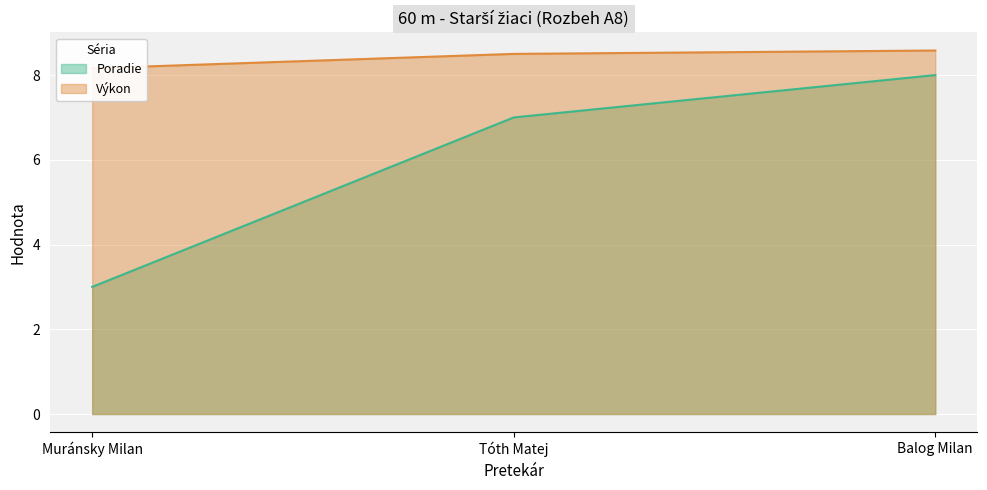

What position from the left is Tóth Matej?

2